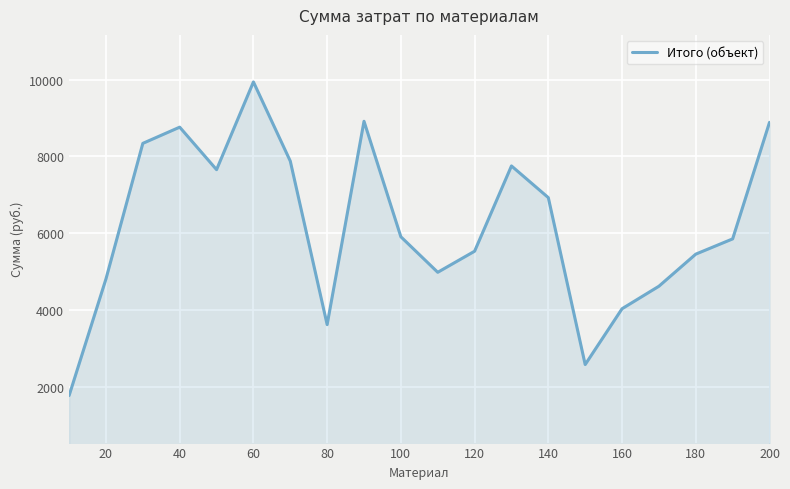

What is the maximum value shown in the chart?

9941